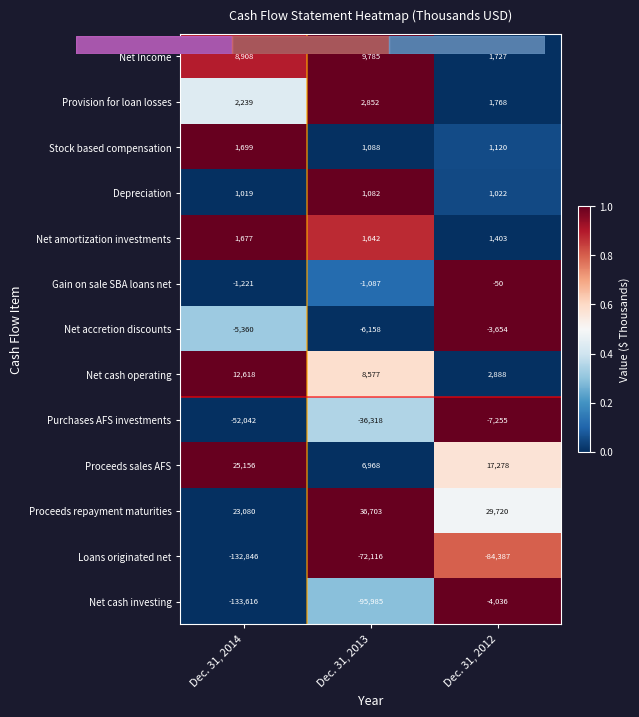

At how many categories does at least one series exceed 0?

3